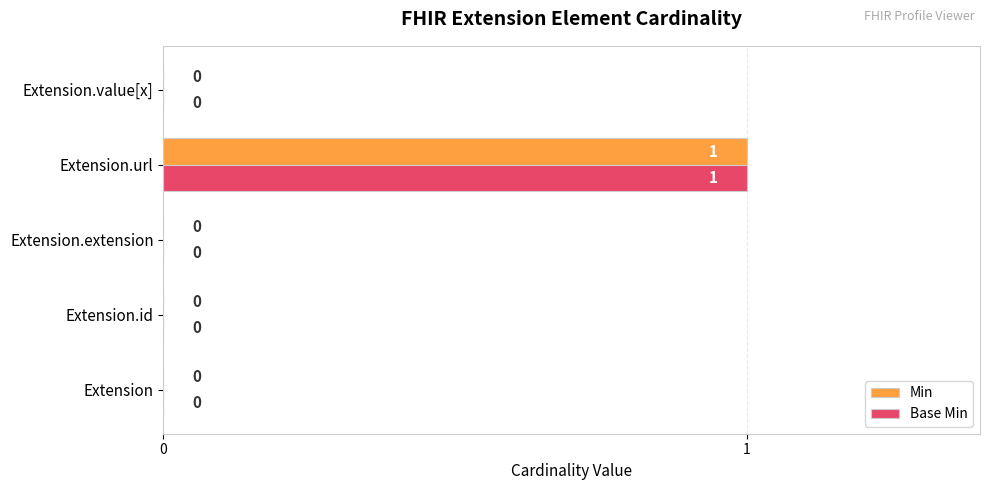

What are all the series names shown in the legend?

Min, Base Min